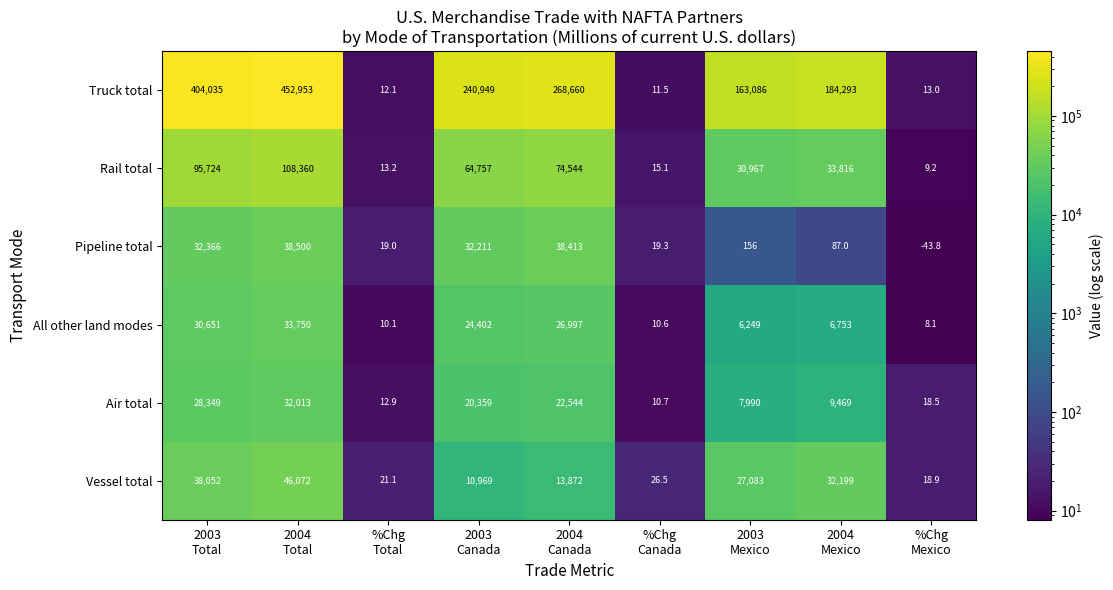

What is the maximum value for Air total?

32013.0